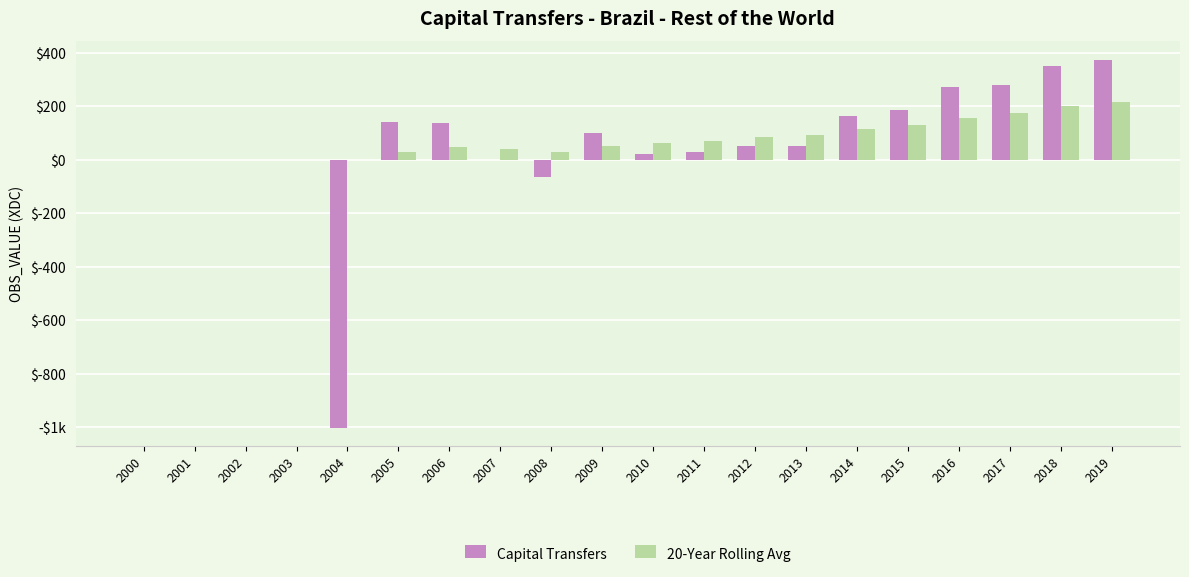

List the labels in order of Capital Transfers value, smallest first.

2004, 2008, 2000, 2001, 2002, 2003, 2007, 2010, 2011, 2013, 2012, 2009, 2006, 2005, 2014, 2015, 2016, 2017, 2018, 2019